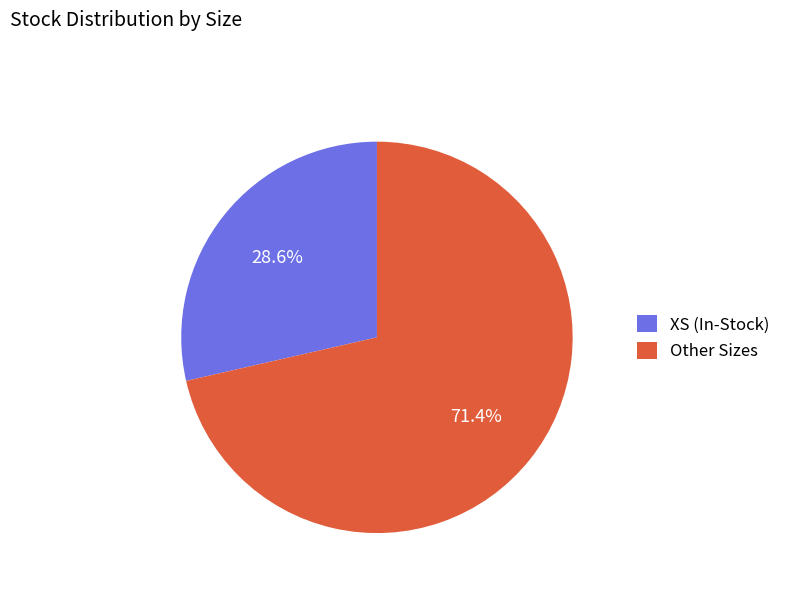

Is there any slice that represents more than half of the pie?

Yes